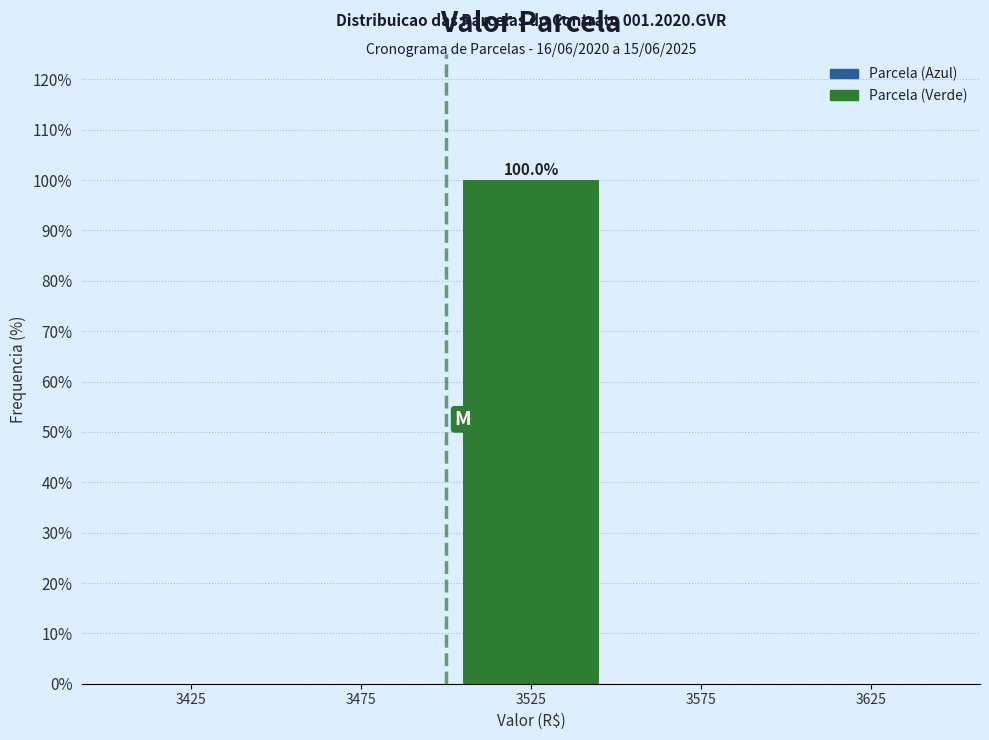

Over which range of the x-axis is the bar tallest?

3500 to 3550